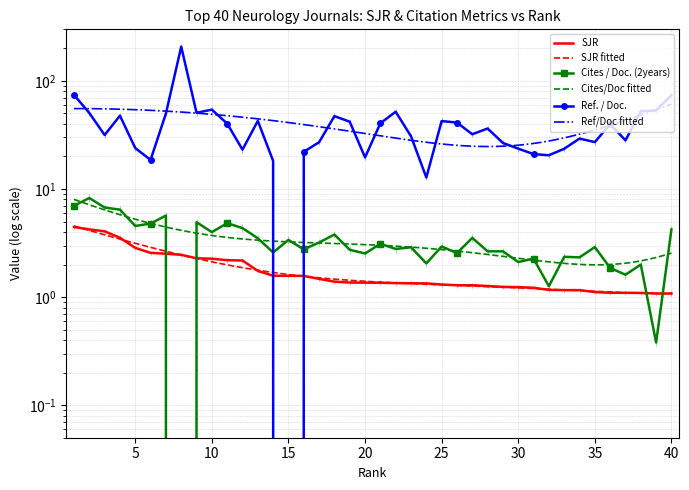

Reading left to right, extract all data points from this chart.

SJR: 1=4.4	2=4.2	3=4.1	4=3.5	5=2.9	6=2.6	7=2.5	8=2.5	9=2.3	10=2.3	11=2.2	12=2.2	13=1.7	14=1.6	15=1.6	16=1.6	17=1.5	18=1.4	19=1.4	20=1.4	21=1.4	22=1.3	23=1.3	24=1.3	25=1.3	26=1.3	27=1.3	28=1.3	29=1.2	30=1.2	31=1.2	32=1.2	33=1.2	34=1.2	35=1.1	36=1.1	37=1.1	38=1.1	39=1.1	40=1.1
Cites / Doc. (2years): 1=7.0	2=8.2	3=6.7	4=6.4	5=4.5	6=4.8	7=5.7	8=0.0	9=4.9	10=4.0	11=4.8	12=4.3	13=3.5	14=2.6	15=3.4	16=2.8	17=3.2	18=3.8	19=2.7	20=2.5	21=3.1	22=2.8	23=2.9	24=2.0	25=2.9	26=2.5	27=3.5	28=2.6	29=2.6	30=2.1	31=2.3	32=1.3	33=2.4	34=2.3	35=2.9	36=1.9	37=1.6	38=2.0	39=0.4	40=4.2
Ref. / Doc.: 1=74.2	2=50.5	3=31.6	4=47.7	5=23.9	6=18.6	7=49.9	8=207.3	9=50.7	10=54.2	11=40.2	12=23.1	13=42.7	14=18.2	15=0.0	16=22.1	17=27.1	18=47.2	19=41.9	20=19.6	21=40.6	22=51.9	23=30.7	24=12.8	25=42.5	26=41.2	27=32.1	28=36.3	29=26.7	30=23.6	31=21.0	32=20.5	33=23.6	34=29.3	35=27.2	36=39.8	37=28.2	38=52.5	39=53.4	40=73.9